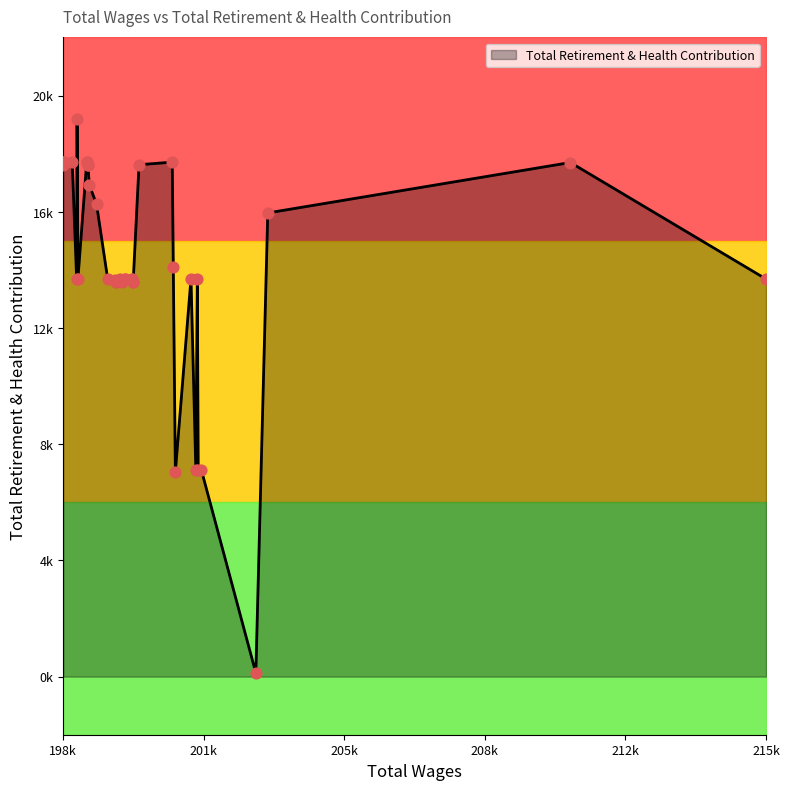

Between 199151.0 and 199612.0, which is larger?

199151.0